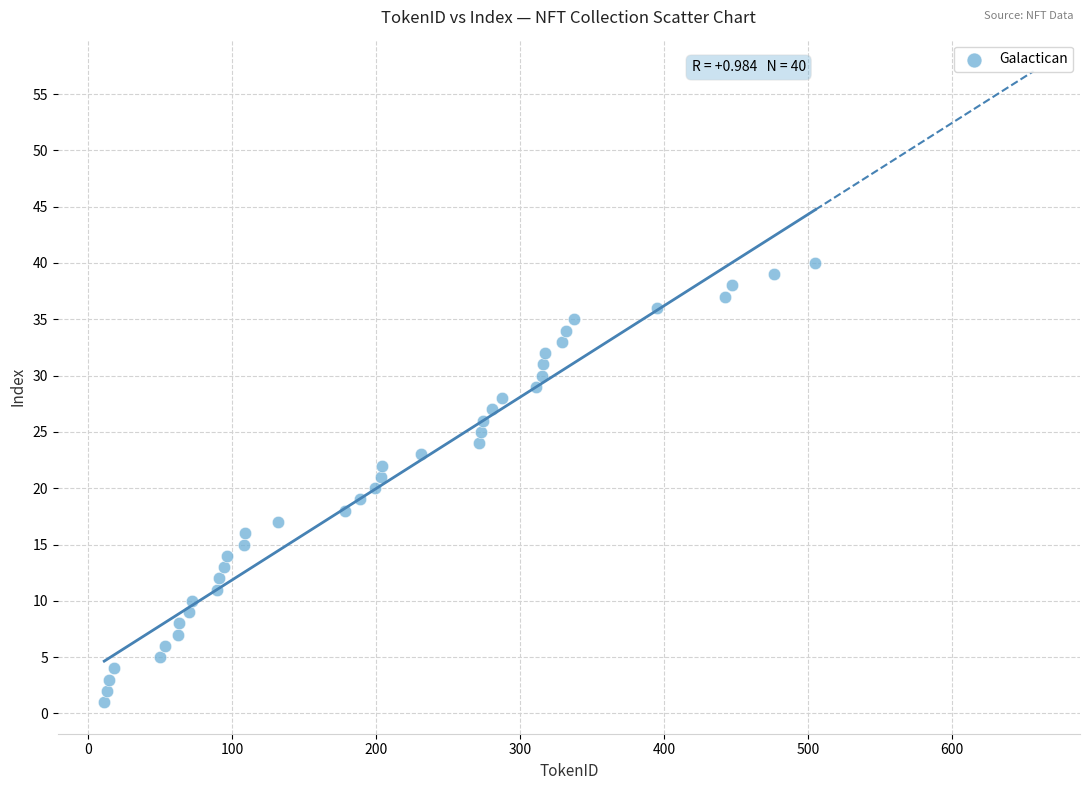

What is the range of X values (max minus min)?

494